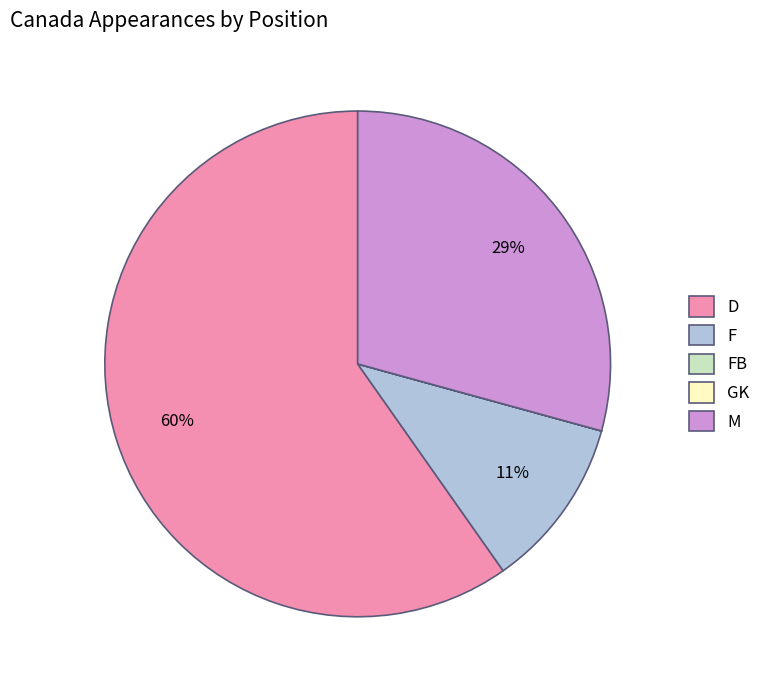

Do D and M together represent more than half of the pie?

Yes